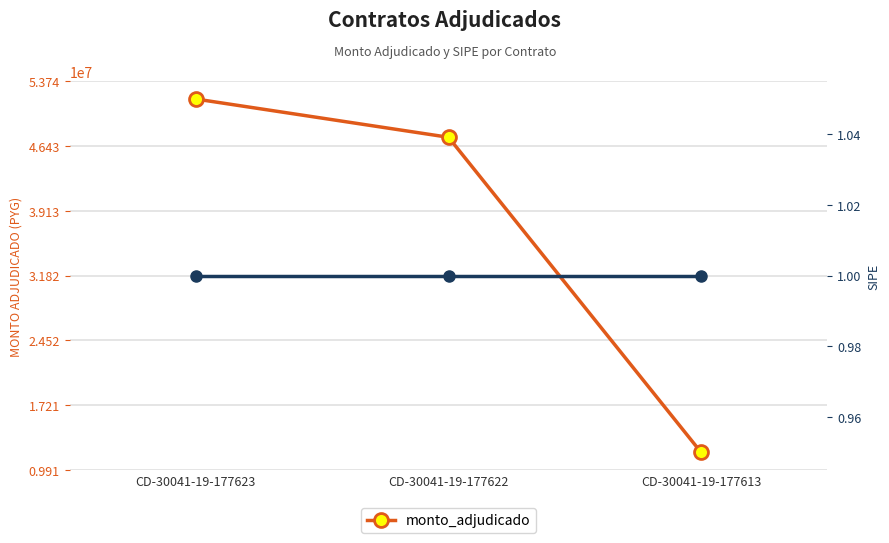

Approximately how many times larger is the value at CD-30041-19-177623 compared to CD-30041-19-177613?

4.3